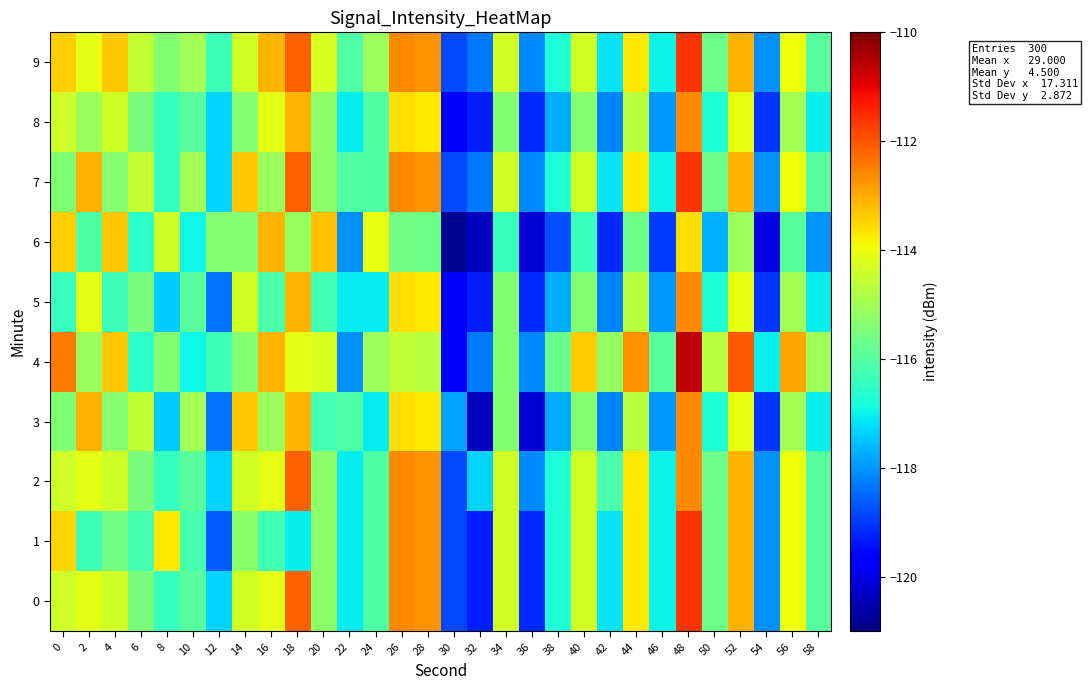

List the series in order of their peak value, highest first.

row_4, row_0, row_1, row_7, row_9, row_2, row_3, row_5, row_8, row_6